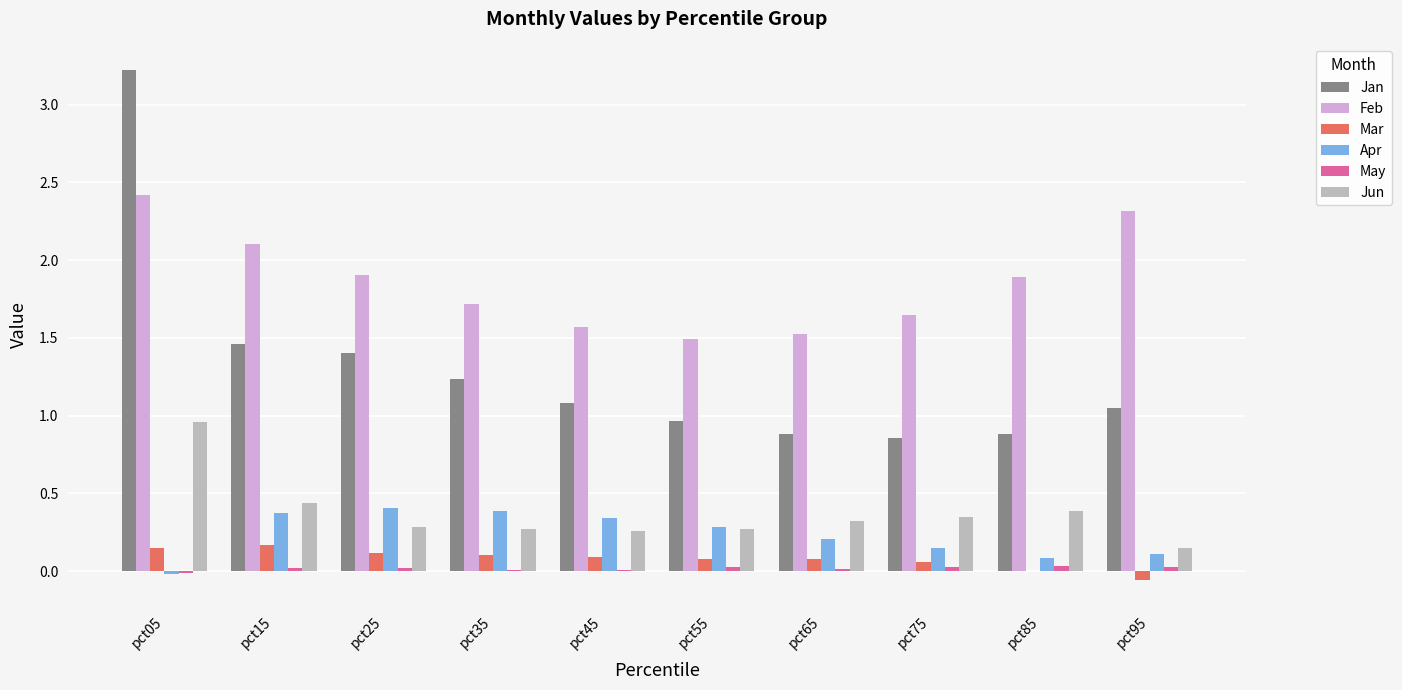

Which series has the largest range (max minus min)?

Jan